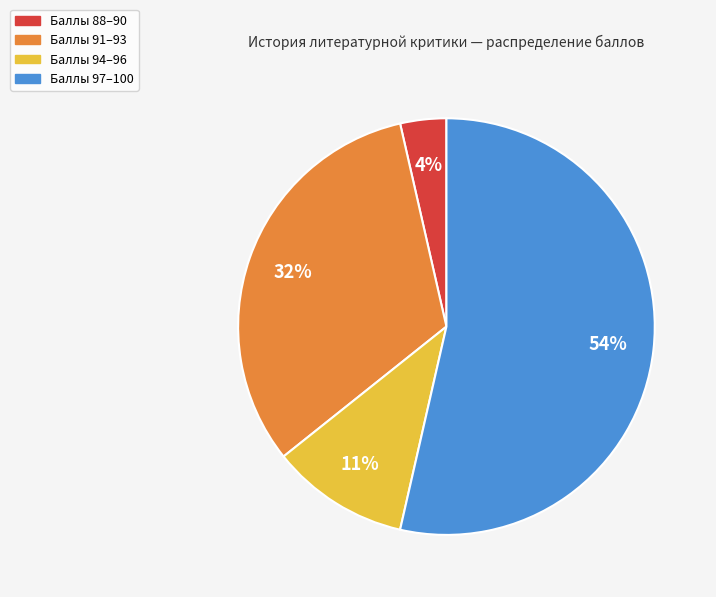

Is it true that Баллы 91–93 is 24% of the pie?

False